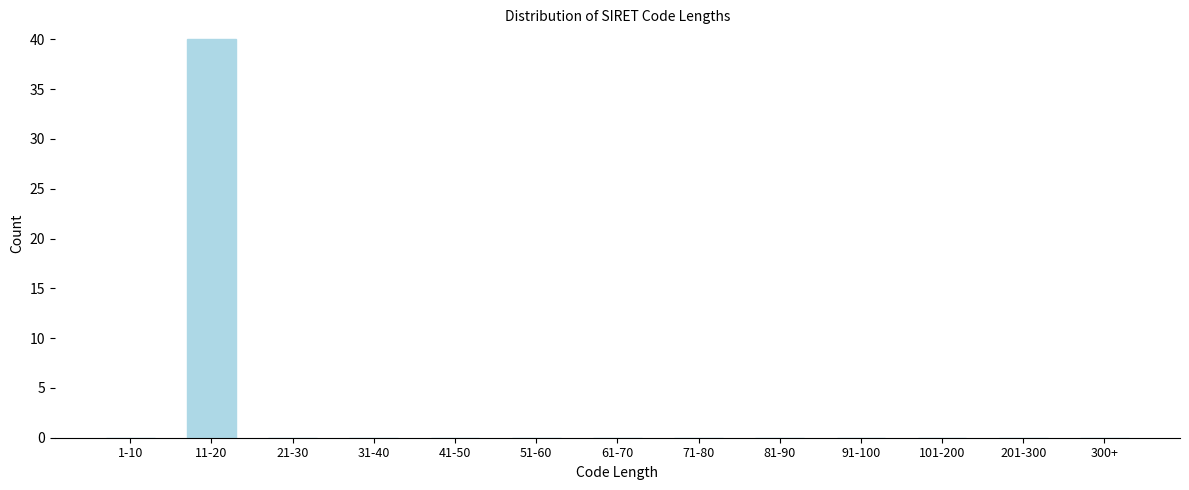

Reading right to left, list all the values displayed in this chart.

300+=0	201-300=0	101-200=0	91-100=0	81-90=0	71-80=0	61-70=0	51-60=0	41-50=0	31-40=0	21-30=0	11-20=40	1-10=0